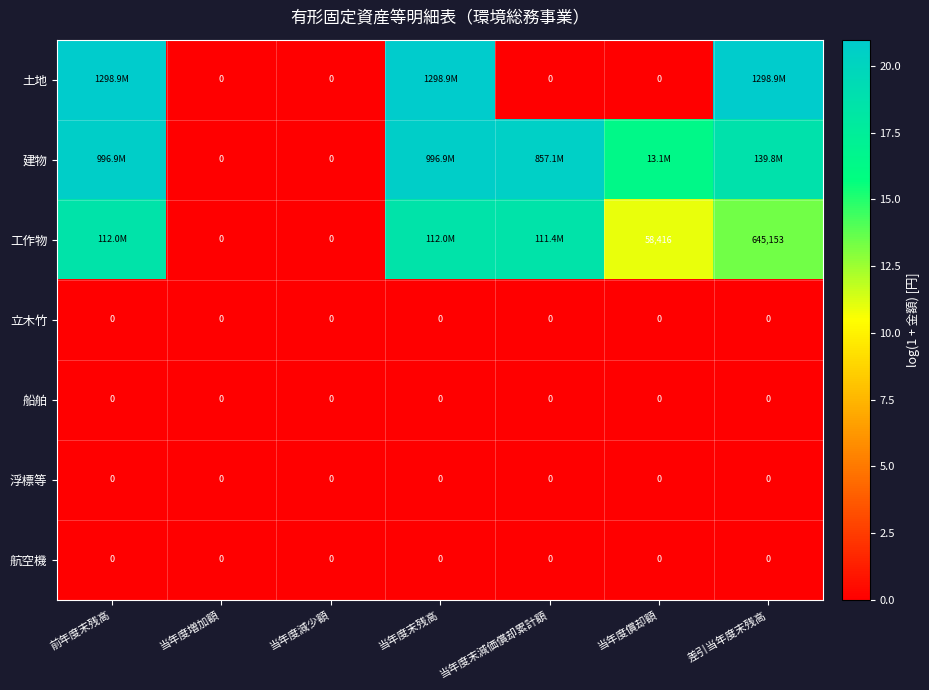

Is the value of 建物 at 差引当年度末残高 greater than the value of 航空機 at 当年度末残高?

Yes